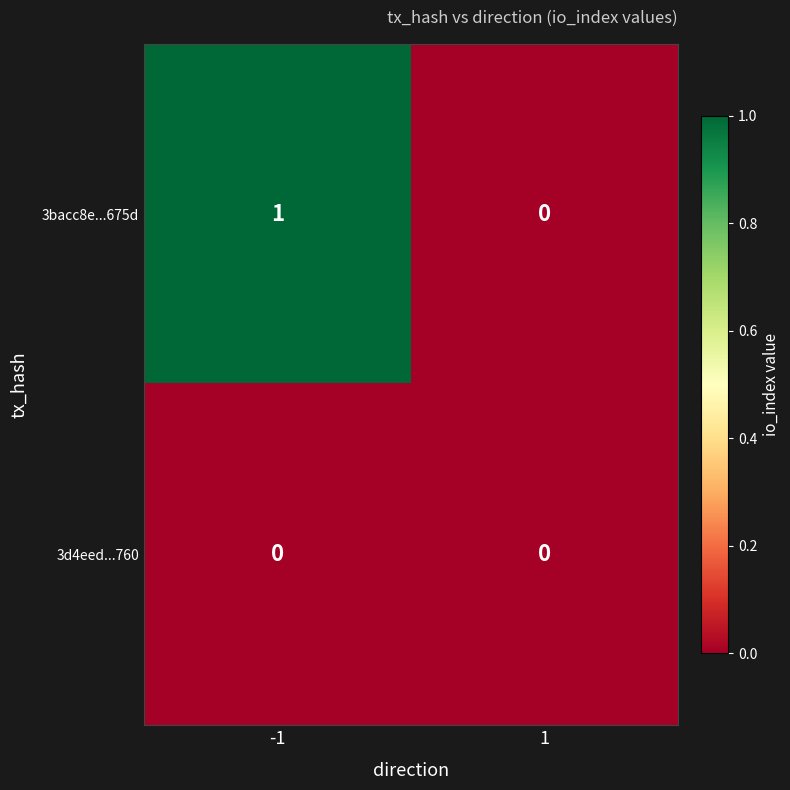

Reading right to left, list all the values displayed in this chart.

3bacc8e...675d: 0	1
3d4eed...760: 0	0